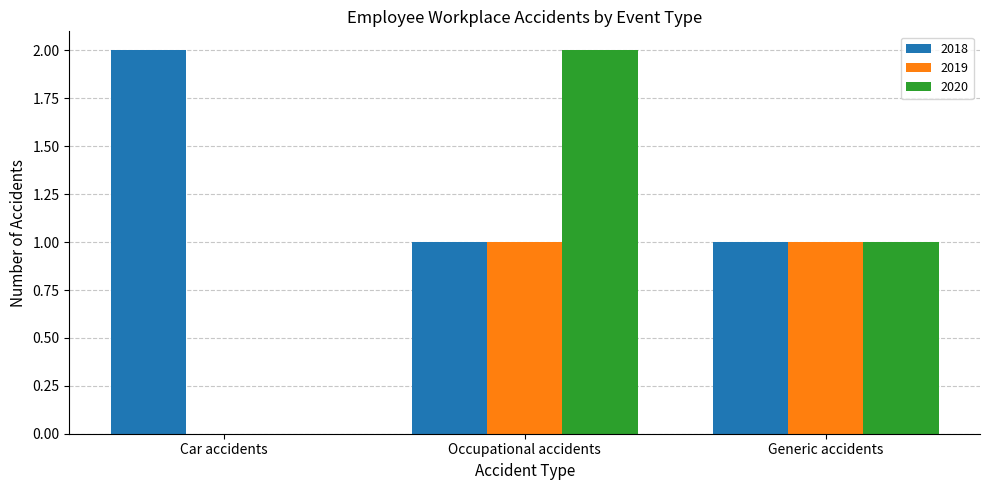

Which category has the highest value in the 2020 series?

Occupational accidents